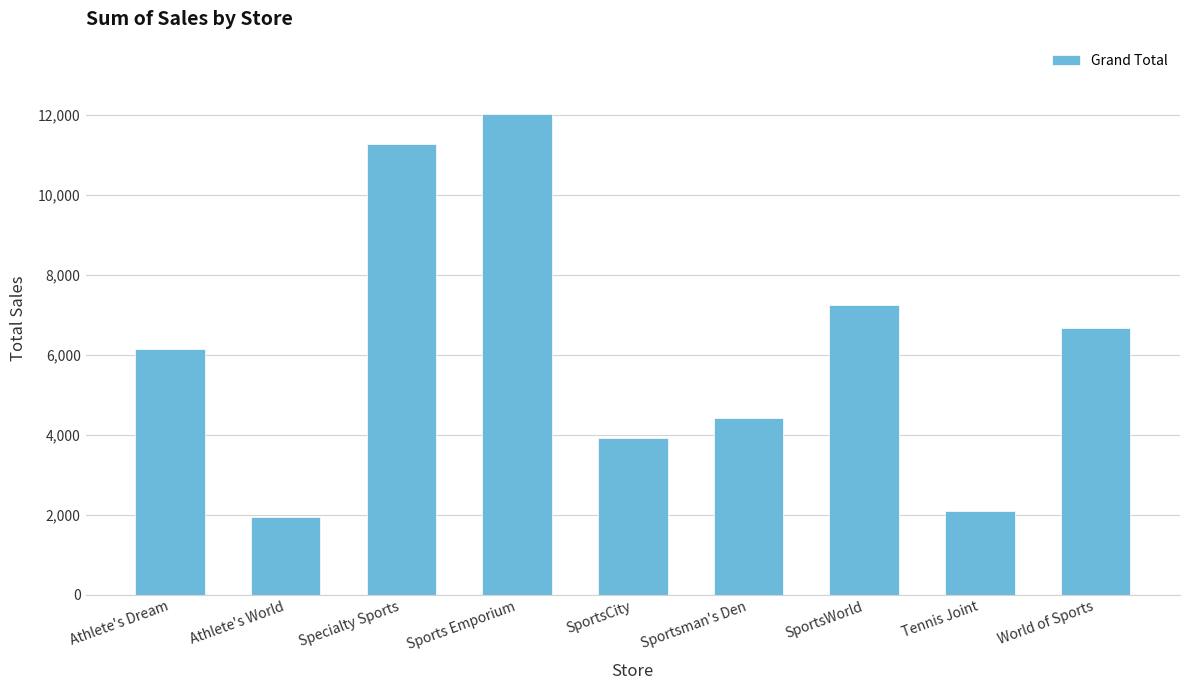

What is the difference between the second highest and second lowest values?

9180